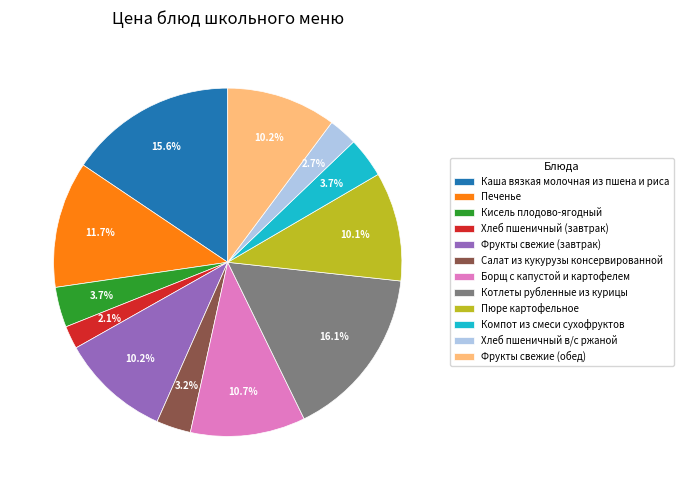

What percentage do Котлеты рубленные из курицы and Хлеб пшеничный (завтрак) together represent?

18.2%